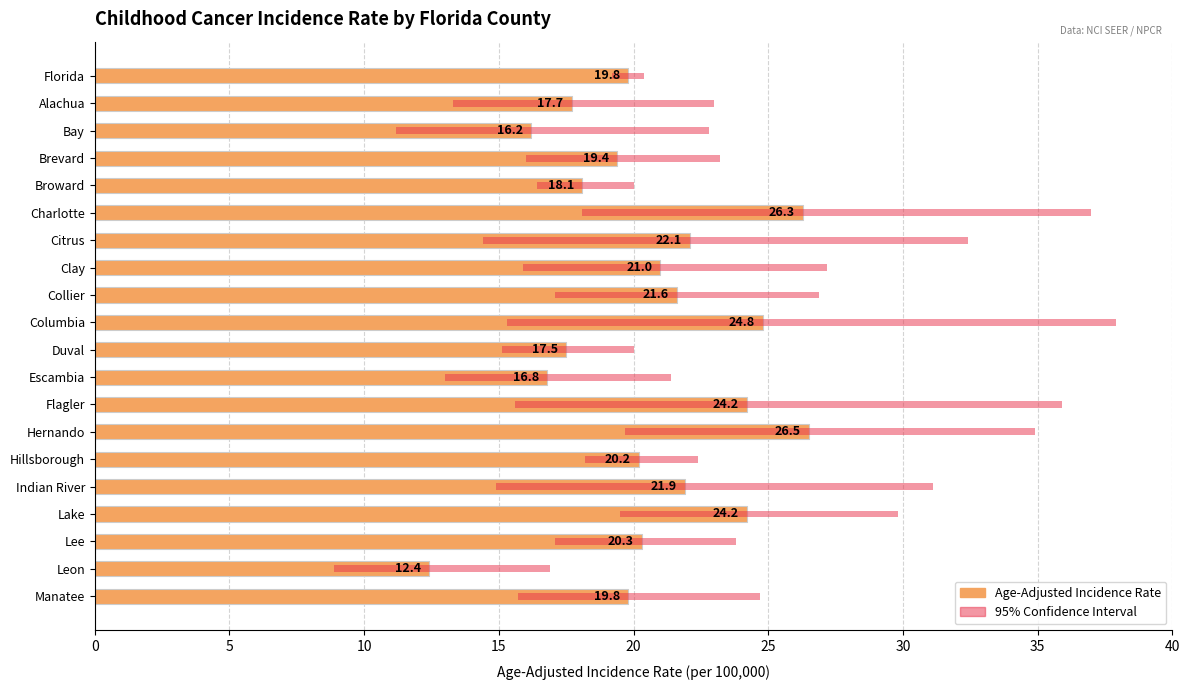

What value does the data have at Bay?

16.2